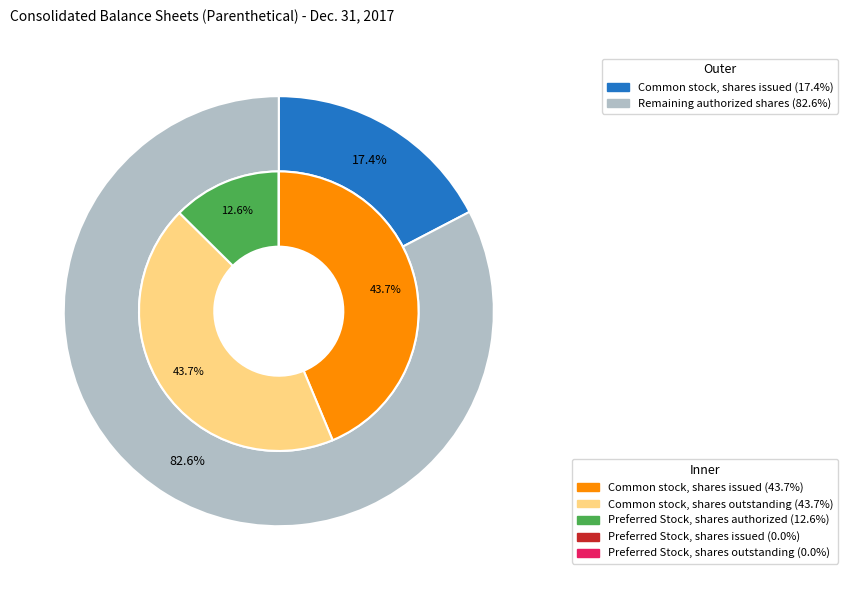

Count the number of slices in the pie.

5